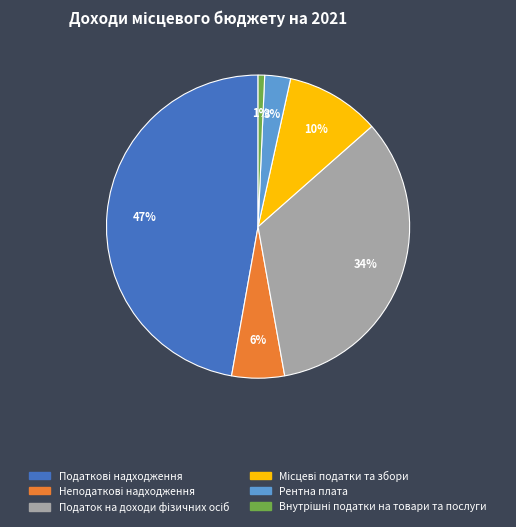

To the nearest percent, what is the average slice percentage?

17%